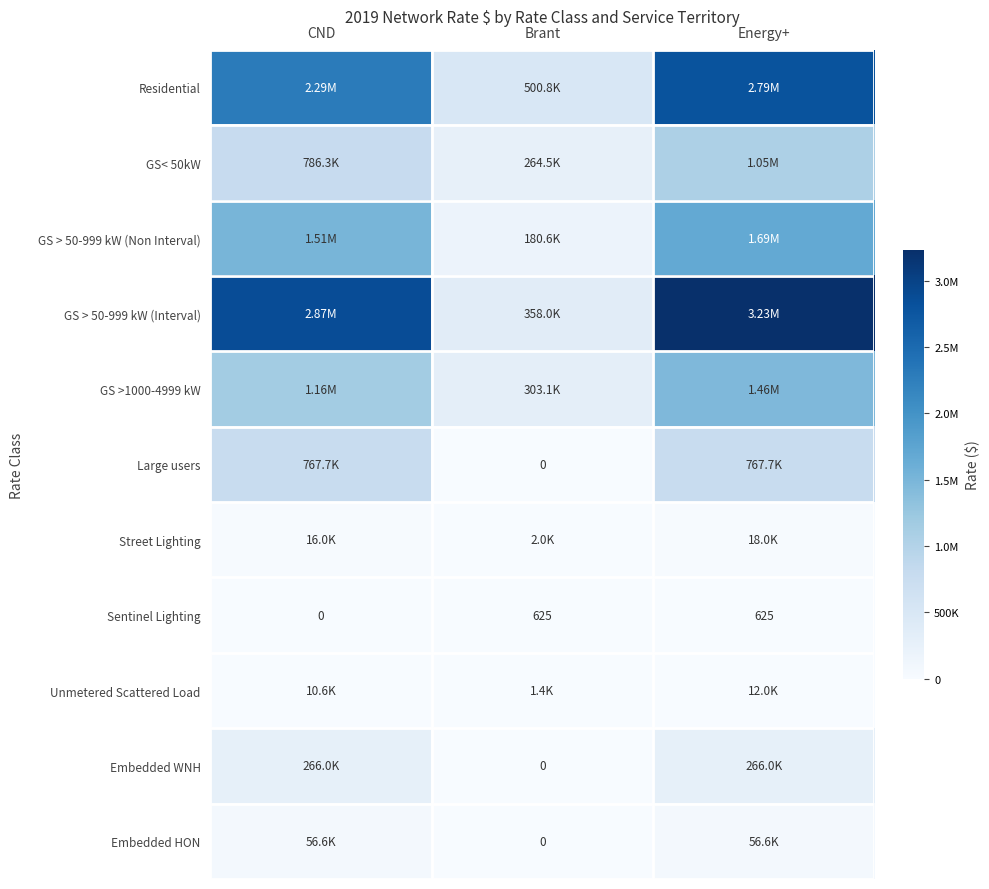

How many values in the Sentinel Lighting series are below 625?

1